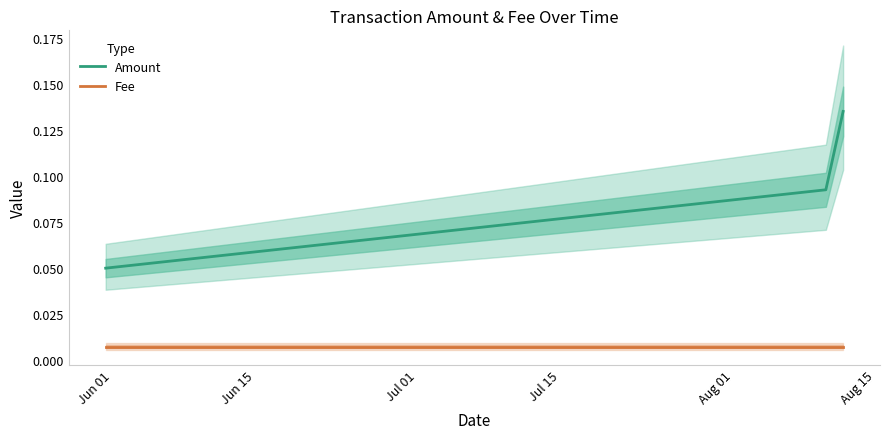

What position from the left is Jun 01?

1